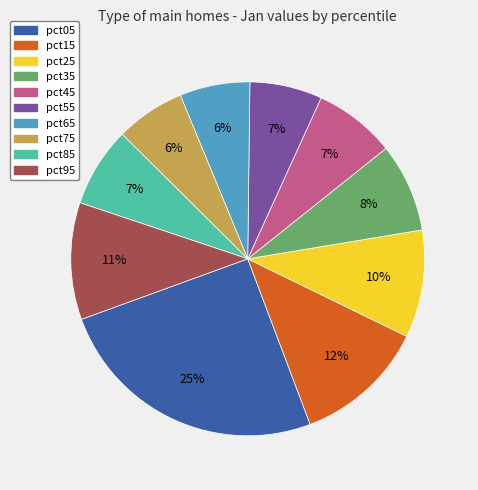

True or false: pct05 accounts for 25% of the total.

True